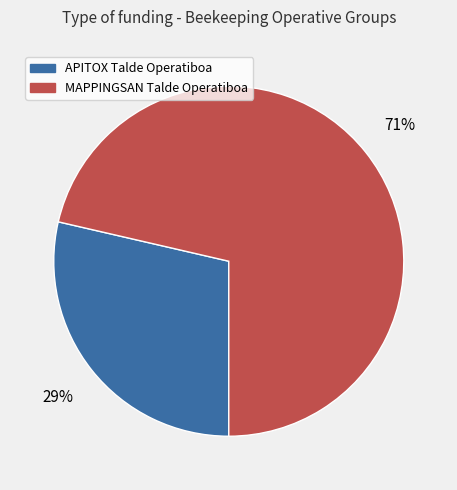

True or false: APITOX Talde Operatiboa accounts for 29% of the total.

True